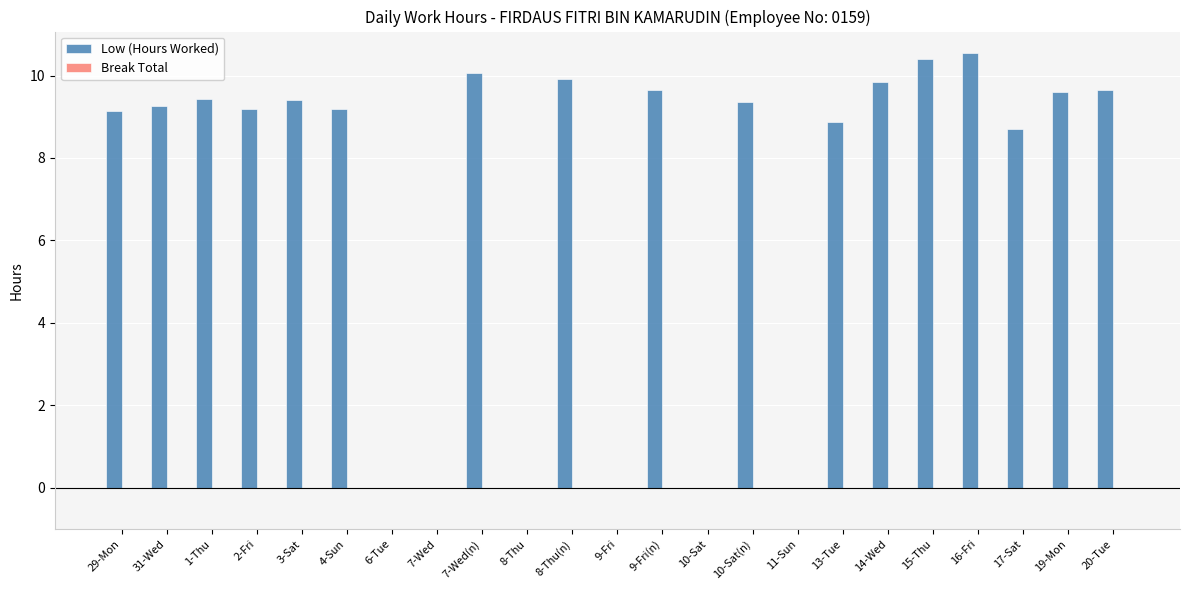

Is it true that the value at 10-Sat(n) is 4.8?

False